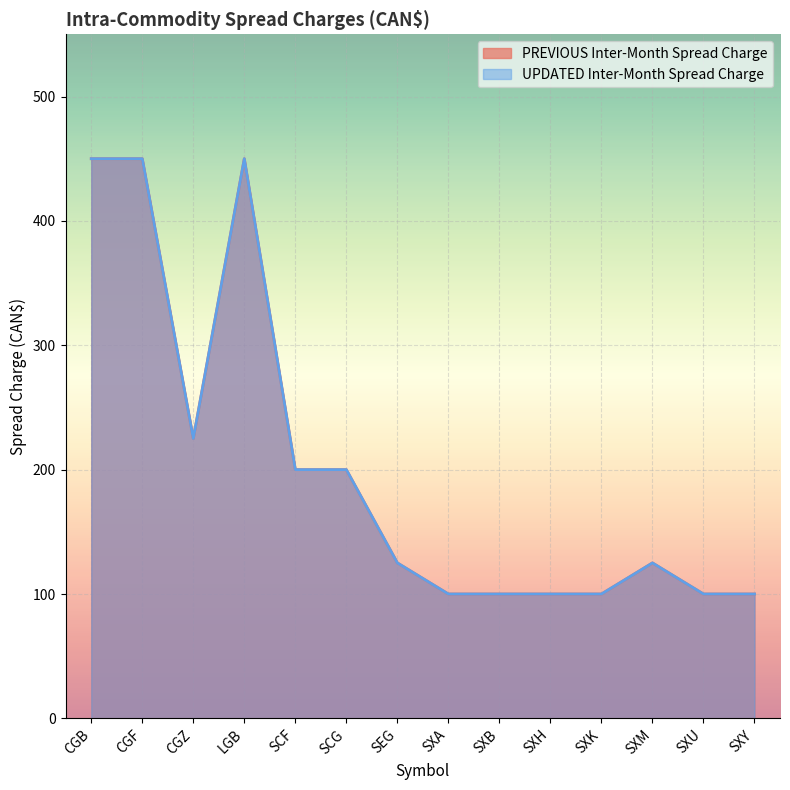

What value does the UPDATED Inter-Month Spread Charge series have at SXY, to the nearest 5?

100